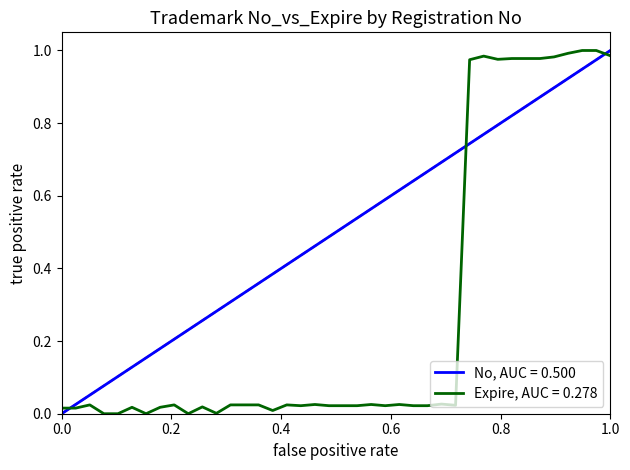

Rank the series by their average value, from lowest to highest.

Expire, AUC = 0.278, No, AUC = 0.500